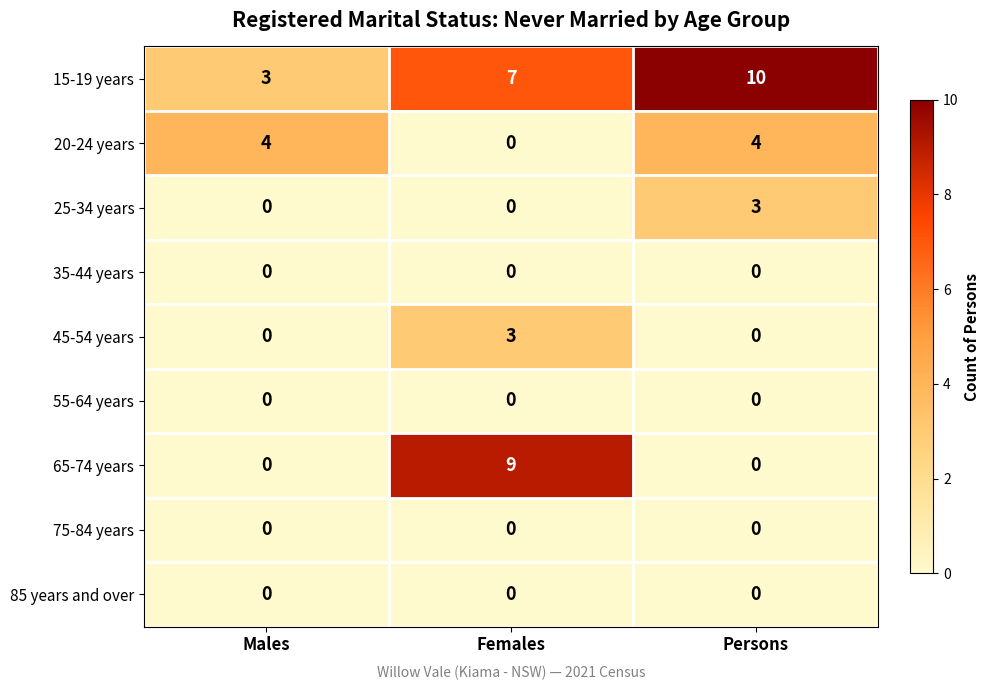

At which category is the sum across all series the highest?

Females